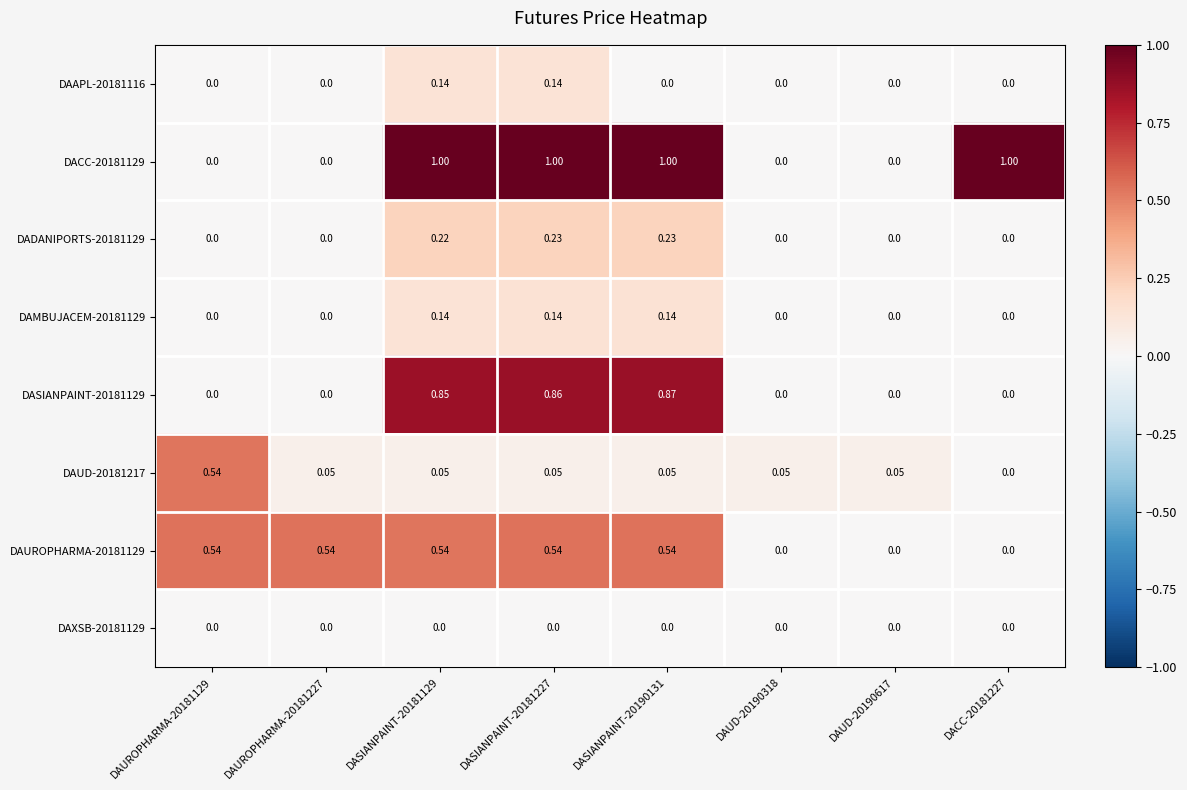

Is the value of DAAPL-20181116 at DASIANPAINT-20181129 greater than the value of DADANIPORTS-20181129 at DAUROPHARMA-20181129?

Yes